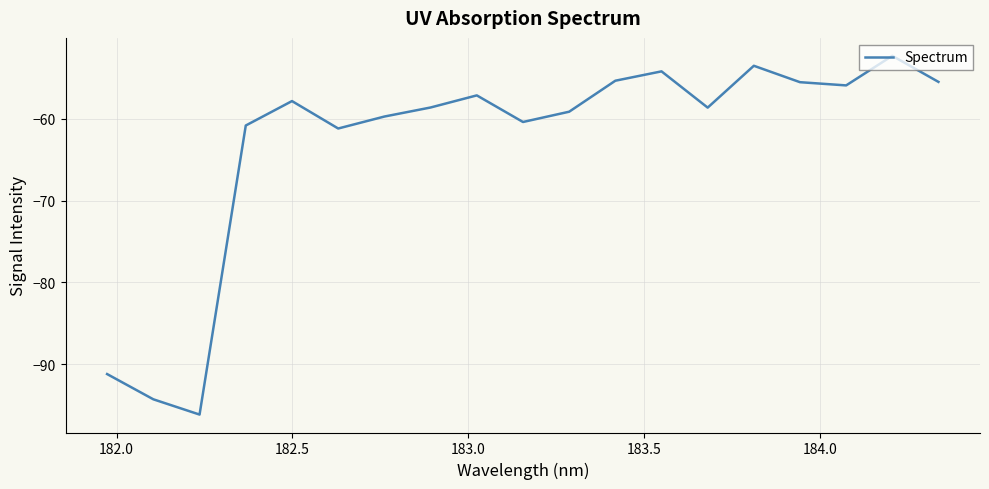

What is the minimum value shown in the chart?

-96.2